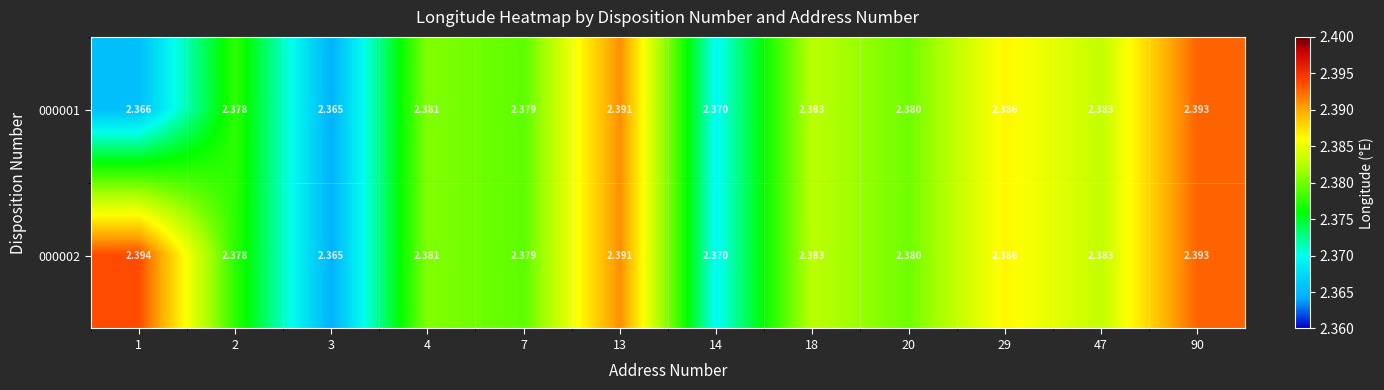

List the series in order of their overall mean, lowest first.

000001, 000002